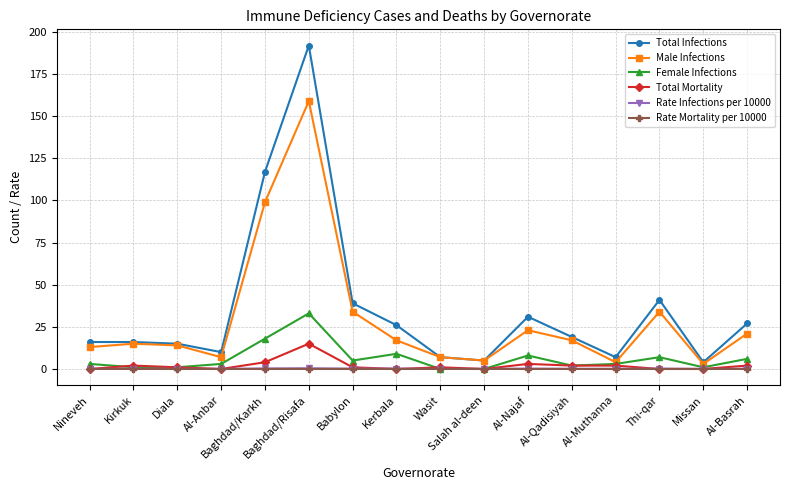

What are all the series names shown in the legend?

Total Infections, Male Infections, Female Infections, Total Mortality, Rate Infections per 10000, Rate Mortality per 10000